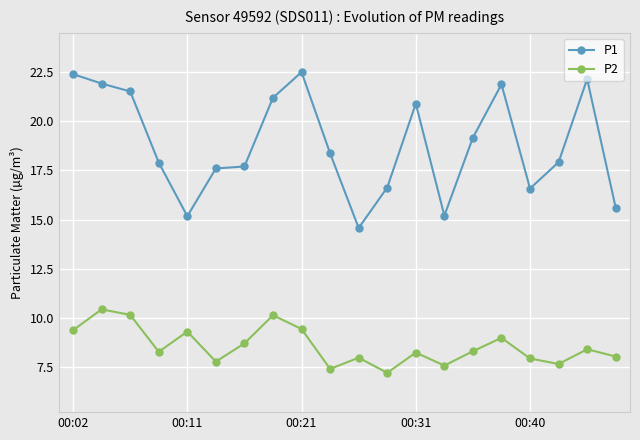

Rank the series by their average value, from highest to lowest.

P1, P2